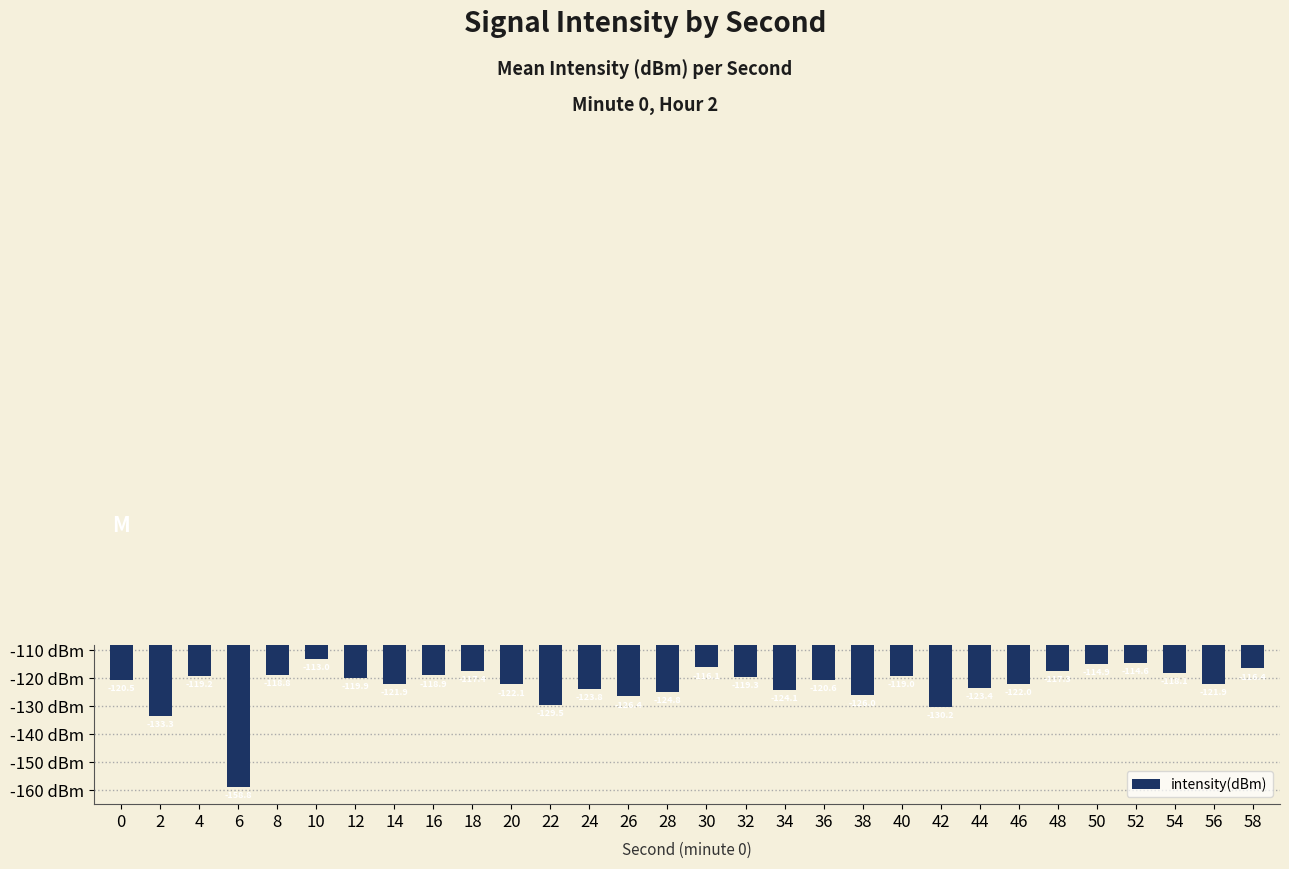

What is the average value?

-122.4